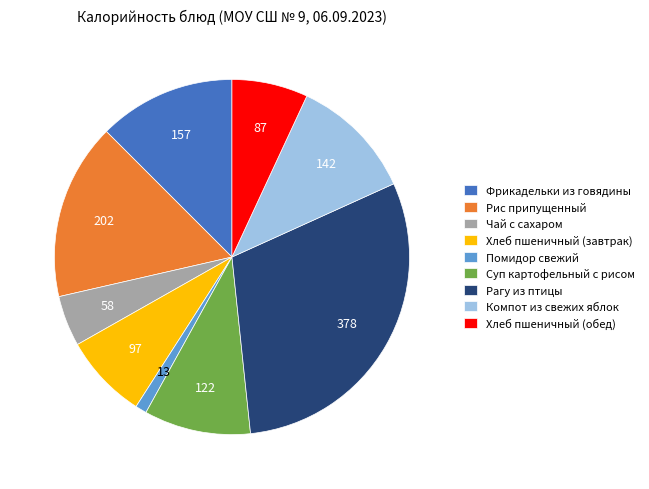

Rank the categories by value from lowest to highest.

Помидор свежий, Чай с сахаром, Хлеб пшеничный (обед), Хлеб пшеничный (завтрак), Суп картофельный с рисом, Компот из свежих яблок, Фрикадельки из говядины, Рис припущенный, Рагу из птицы